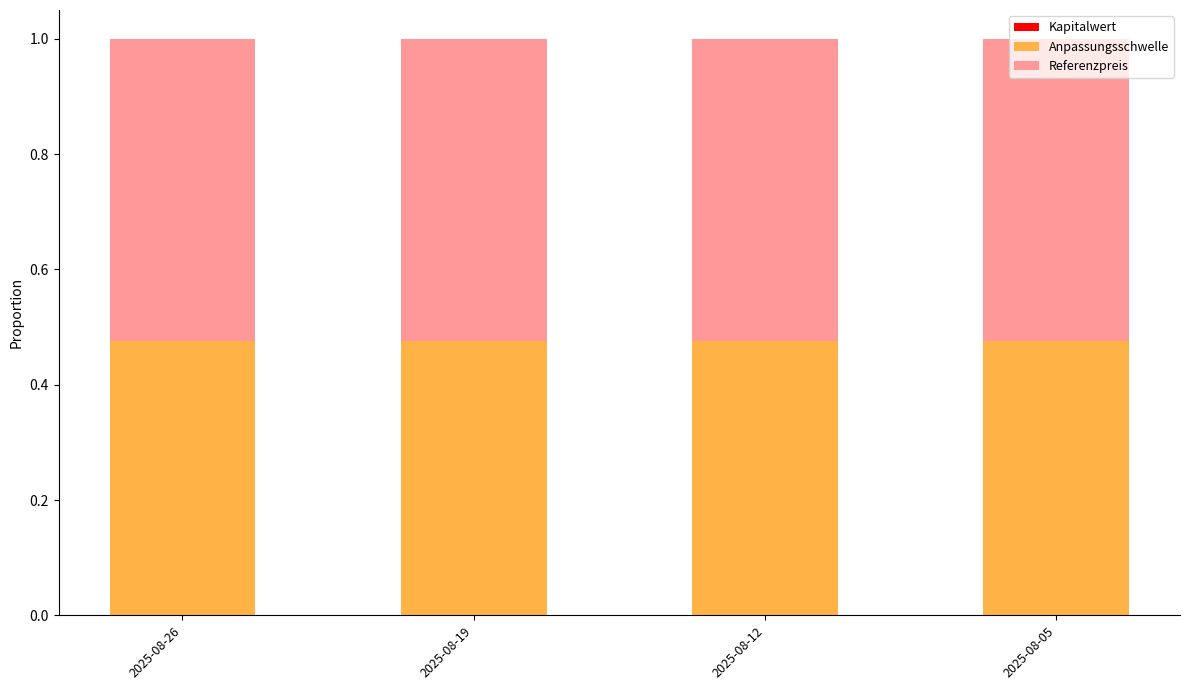

Which series has the largest total across all categories?

Referenzpreis